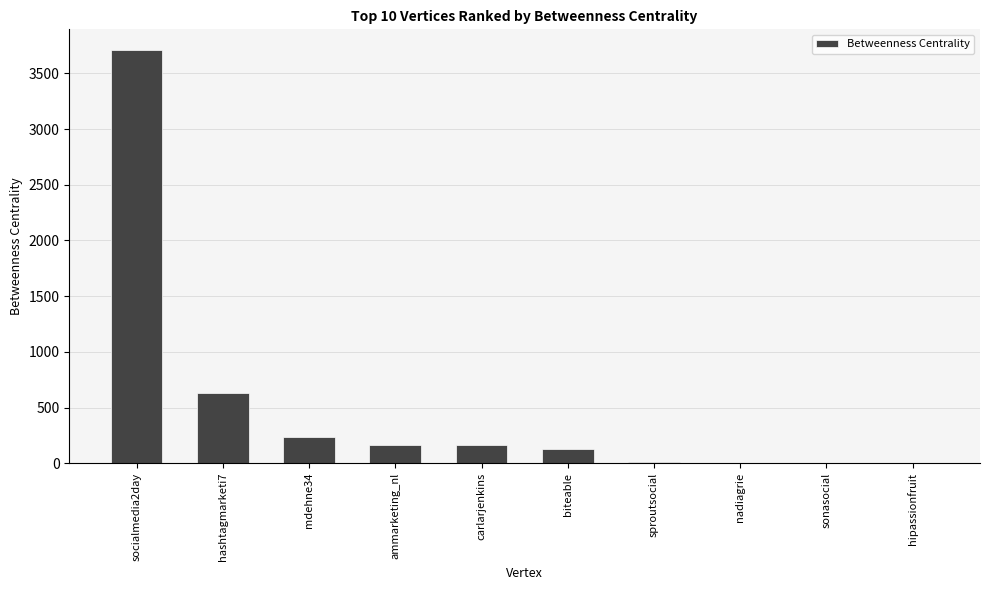

What is the approximate value at ammarketing_nl?

162.7